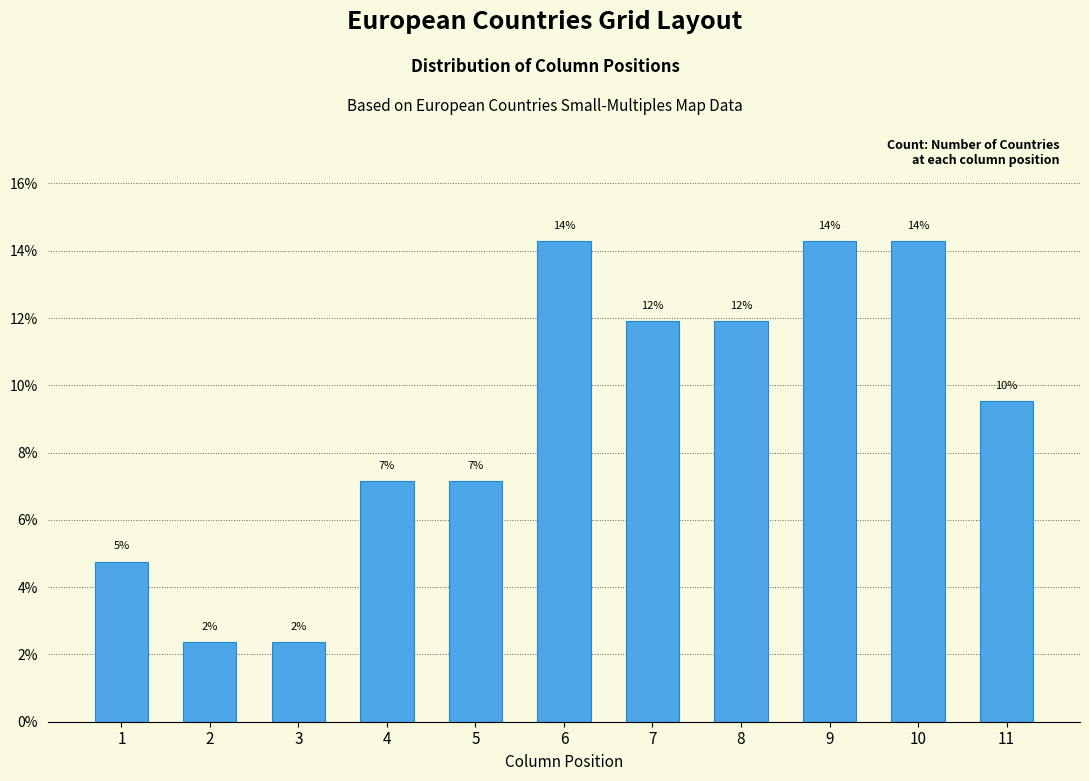

How many bars are there in total?

11